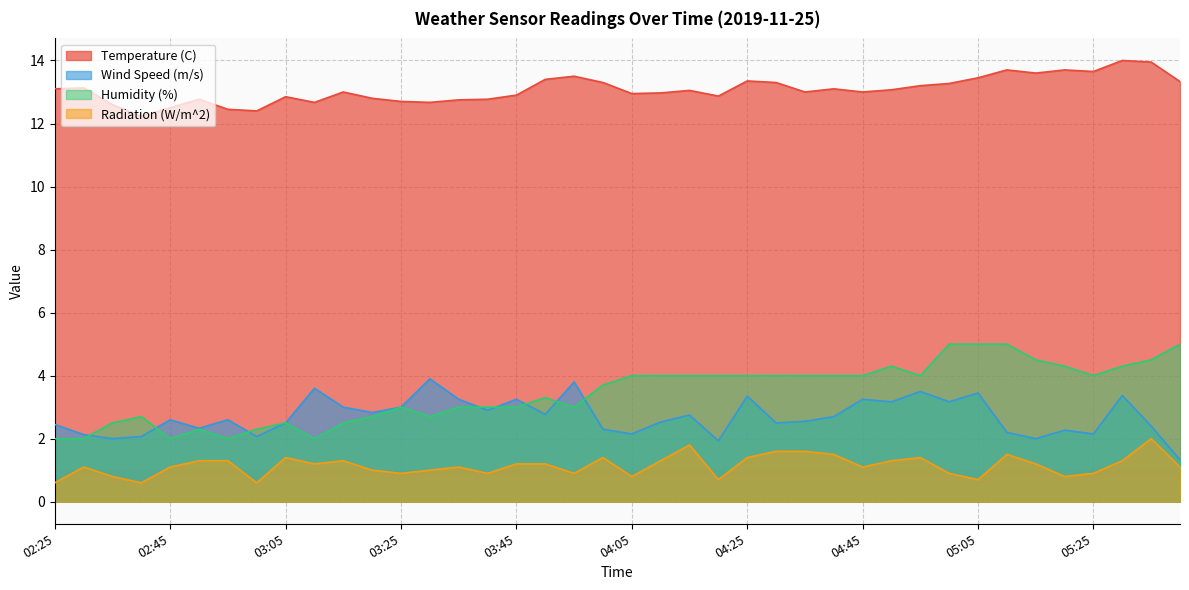

Reading right to left, list all the values displayed in this chart.

Temperature (C): 13.3	13.9	14.0	13.7	13.7	13.6	13.7	13.4	13.3	13.2	13.1	13.0	13.1	13.0	13.3	13.3	12.9	13.1	13.0	12.9	13.3	13.5	13.4	12.9	12.8	12.8	12.7	12.7	12.8	13.0	12.7	12.8	12.4	12.4	12.8	12.5	12.2	12.6	13.1	13.1
Wind Speed (m/s): 1.3	2.4	3.4	2.1	2.3	2.0	2.2	3.5	3.2	3.5	3.2	3.2	2.7	2.5	2.5	3.4	1.9	2.8	2.5	2.1	2.3	3.8	2.8	3.2	2.9	3.2	3.9	3.0	2.8	3.0	3.6	2.5	2.1	2.6	2.3	2.6	2.1	2.0	2.1	2.5
Humidity (%): 5.0	4.5	4.3	4.0	4.3	4.5	5.0	5.0	5.0	4.0	4.3	4.0	4.0	4.0	4.0	4.0	4.0	4.0	4.0	4.0	3.7	3.0	3.3	3.0	3.0	3.0	2.7	3.0	2.7	2.5	2.0	2.5	2.3	2.0	2.3	2.0	2.7	2.5	2.0	2.0
Radiation (W/m^2): 1.1	2.0	1.3	0.9	0.8	1.2	1.5	0.7	0.9	1.4	1.3	1.1	1.5	1.6	1.6	1.4	0.7	1.8	1.3	0.8	1.4	0.9	1.2	1.2	0.9	1.1	1.0	0.9	1.0	1.3	1.2	1.4	0.6	1.3	1.3	1.1	0.6	0.8	1.1	0.6